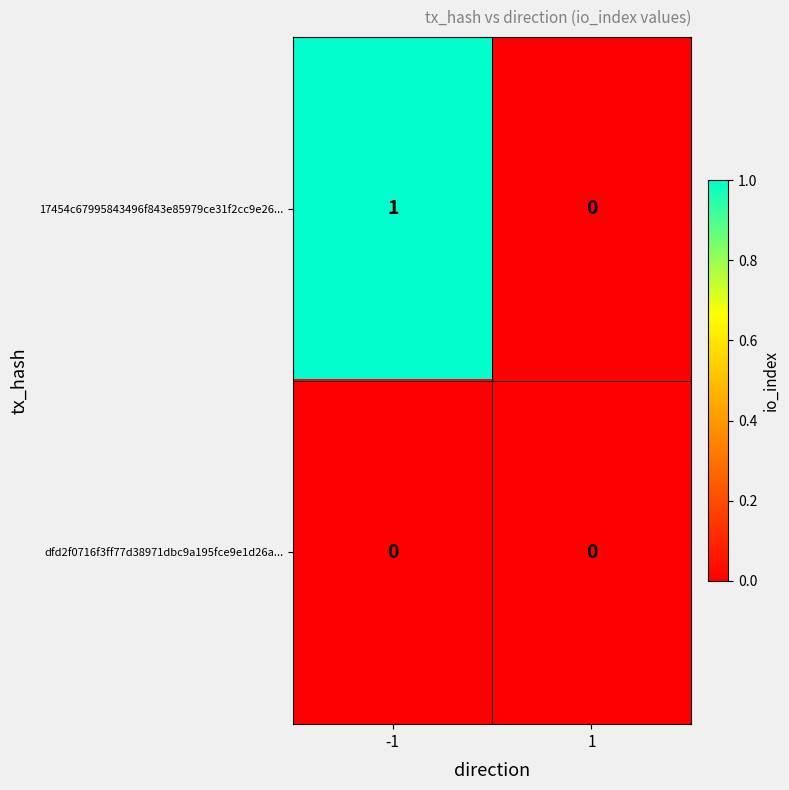

Reading left to right, extract all data points from this chart.

17454c67995843496f843e85979ce31f2cc9e26...: -1=1	1=0
dfd2f0716f3ff77d38971dbc9a195fce9e1d26a...: -1=0	1=0